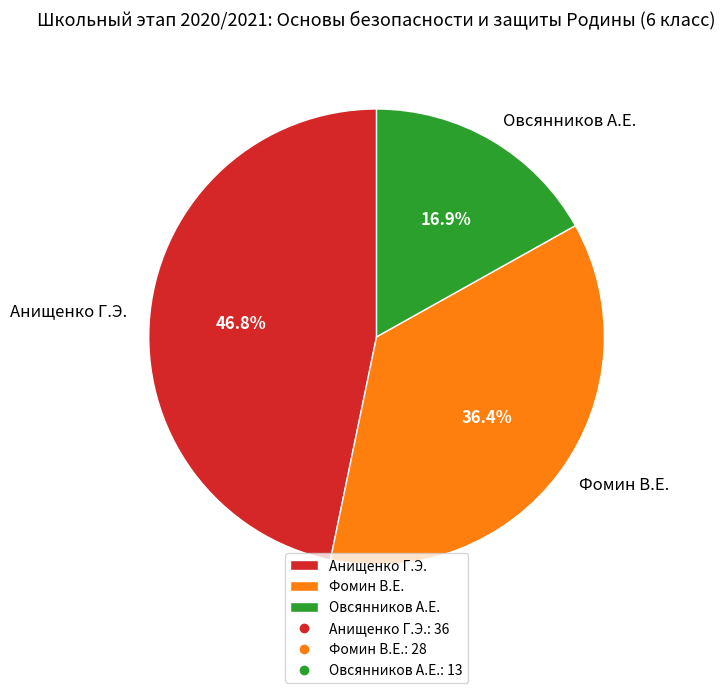

Rank the categories by value from lowest to highest.

Овсянников А.Е., Фомин В.Е., Анищенко Г.Э.